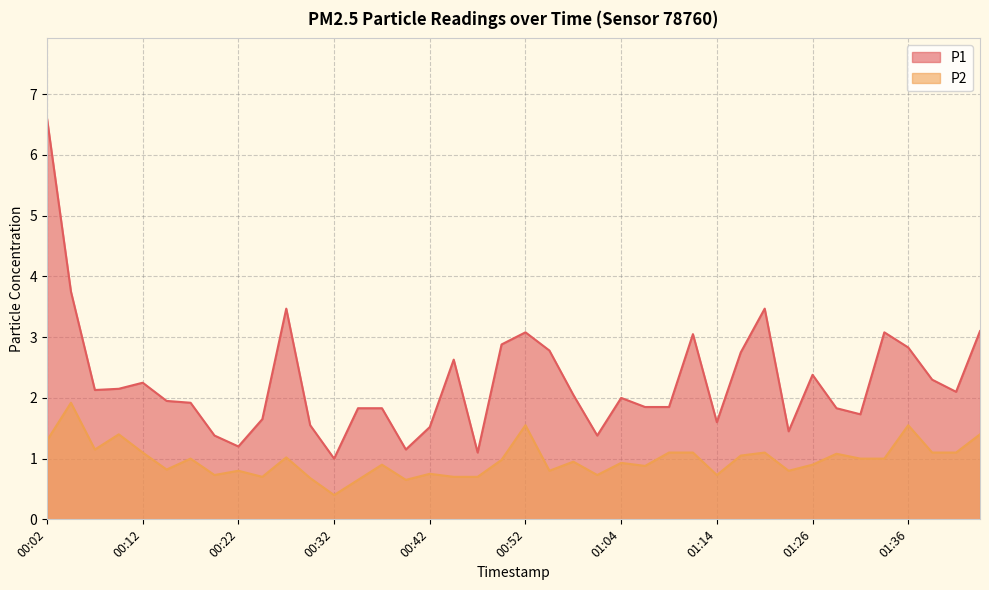

What is the difference between the maximum and minimum values in the P2 series?

1.5